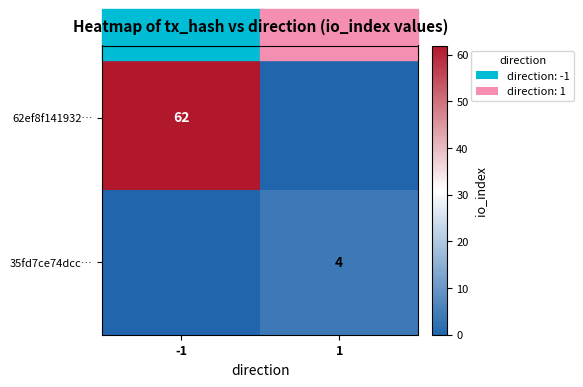

The value of 62ef8f141932… at -1 is 62. True or false?

True